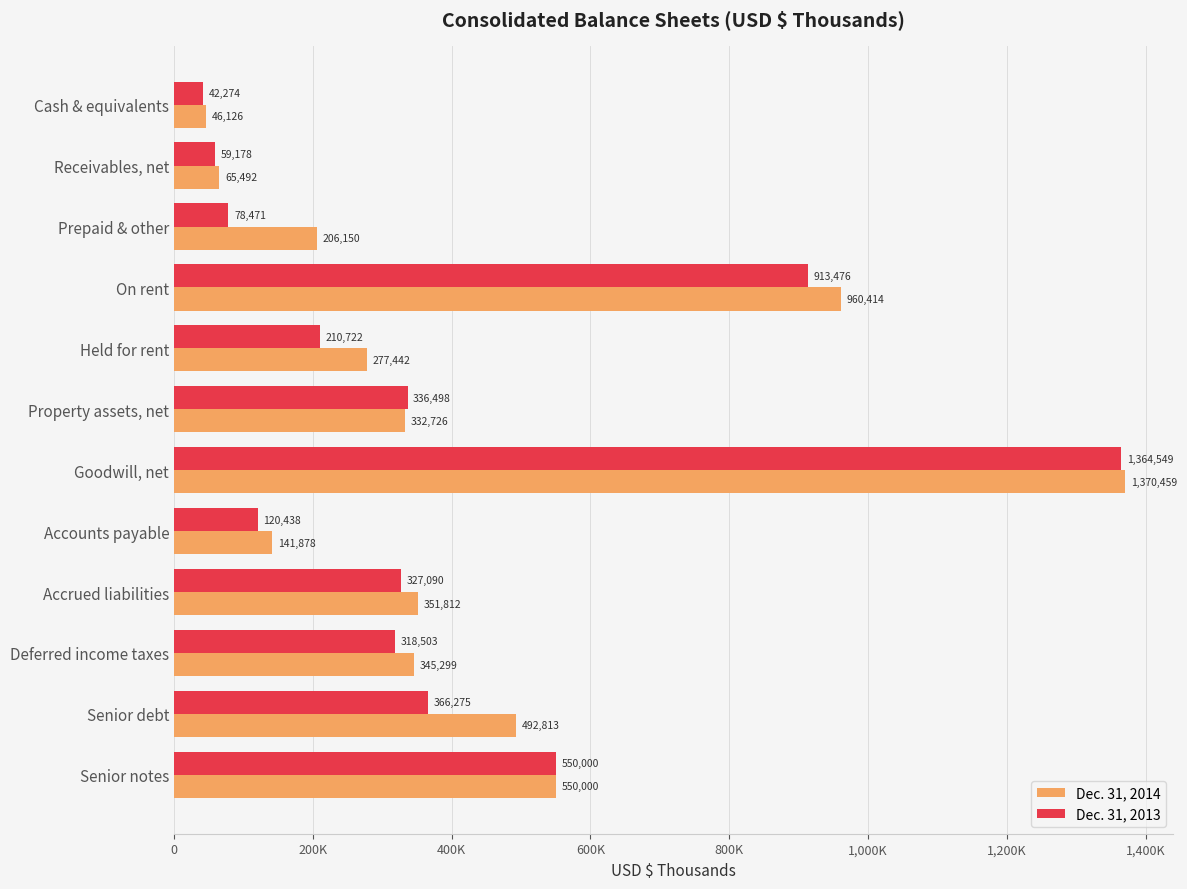

What is the value of the Dec. 31, 2014 bar at the 3rd from the left?

206150